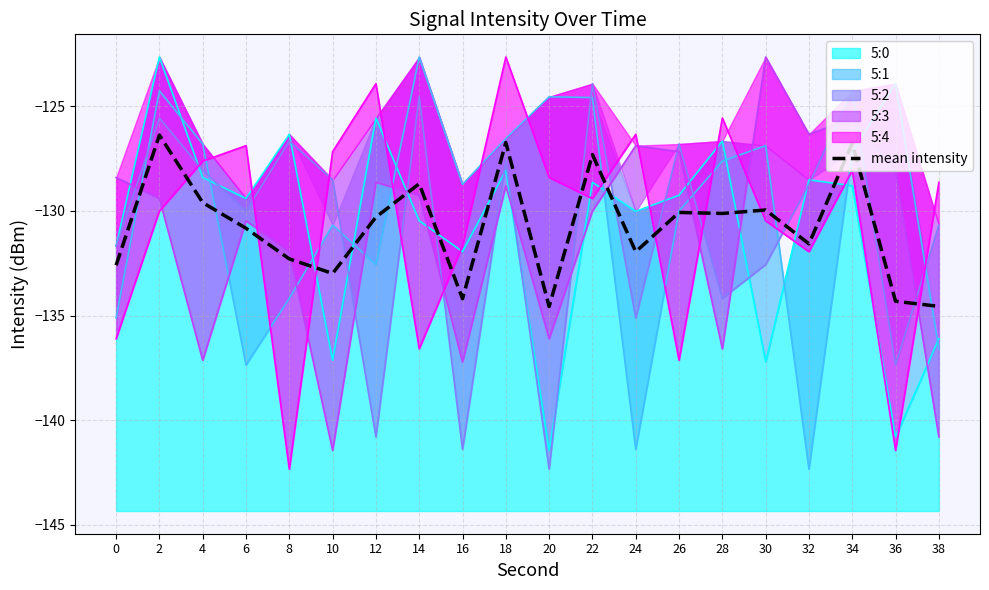

Where does the data first go above -130?

2